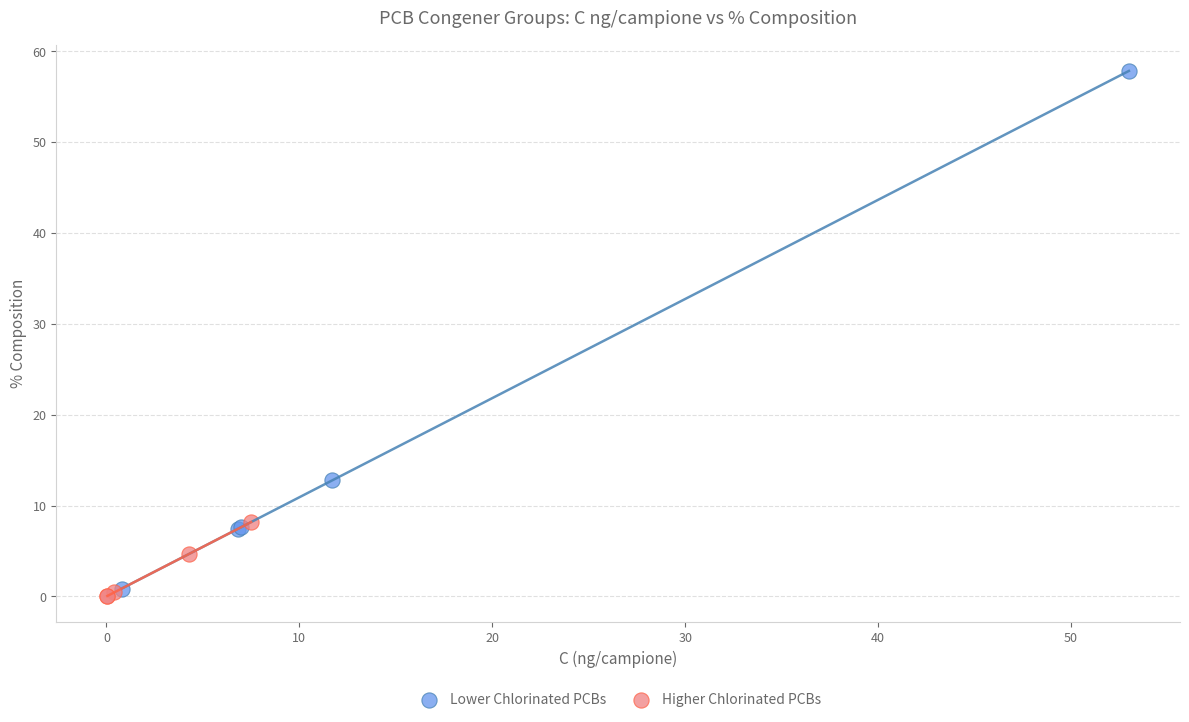

Which series reaches the maximum Y coordinate?

Lower Chlorinated PCBs